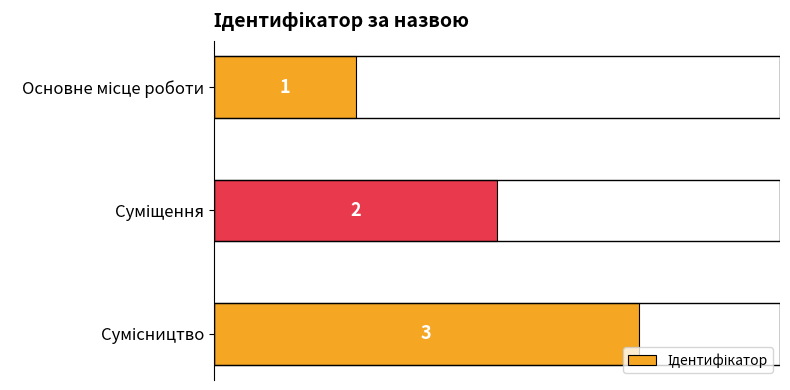

How many bars are there in total?

3